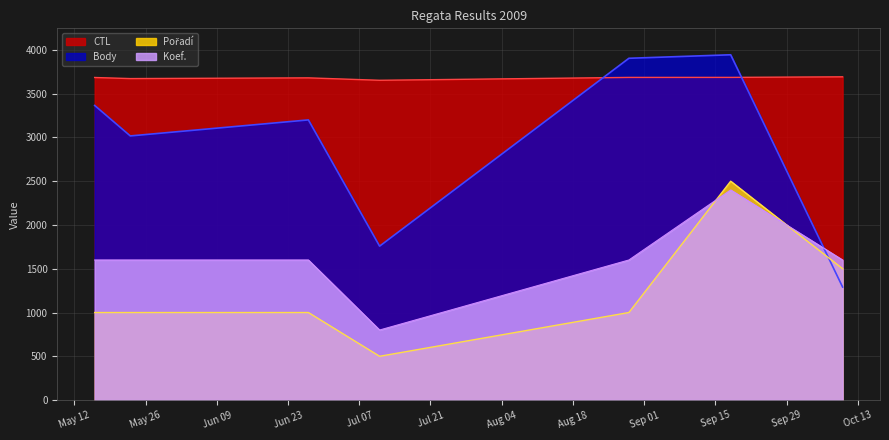

List the series in order of their peak value, lowest first.

Koef., Pořadí, CTL, Body